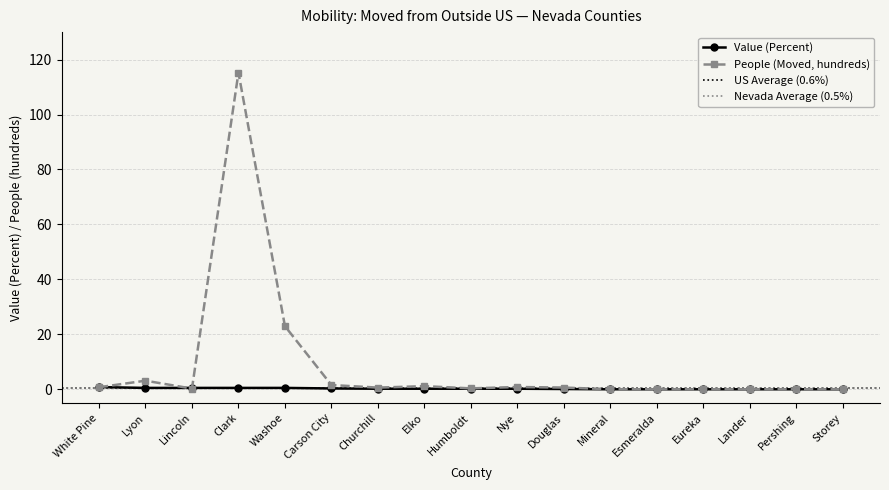

Is this an area chart (filled region under the line)?

No